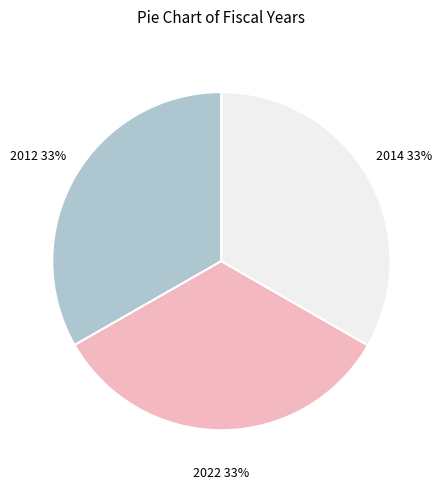

Is there a majority slice in this chart?

No